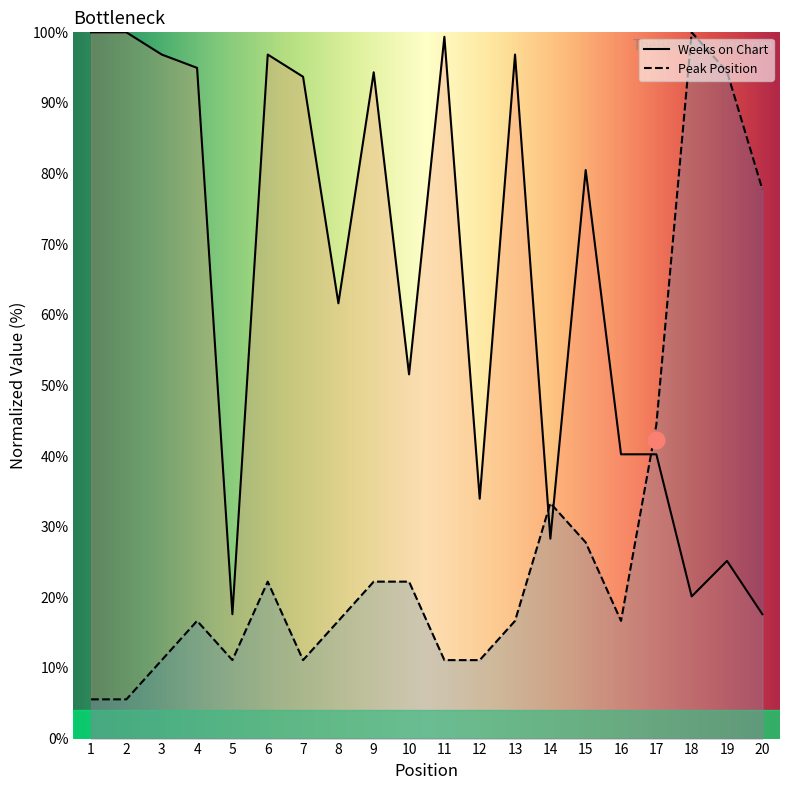

What is the spread (max minus min) of values at 19?

69.3